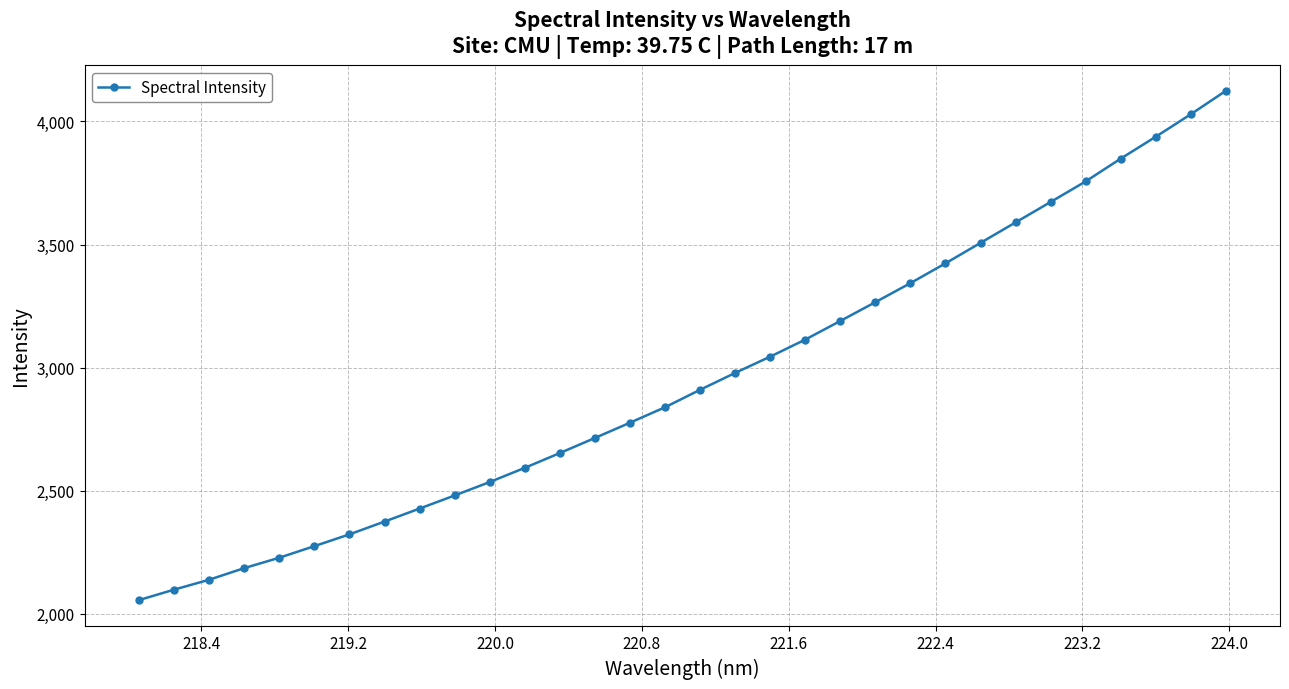

What is the maximum value shown in the chart?

4124.1